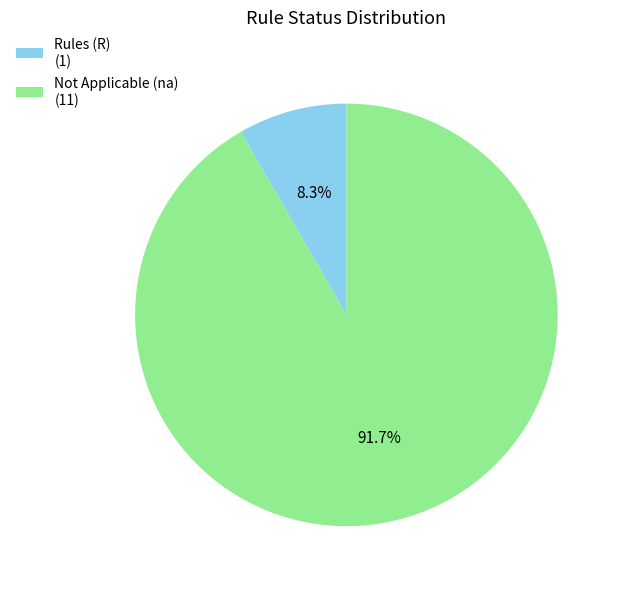

Combined, what portion of the pie is Rules (R) (1) and Not Applicable (na) (11)?

100.0%